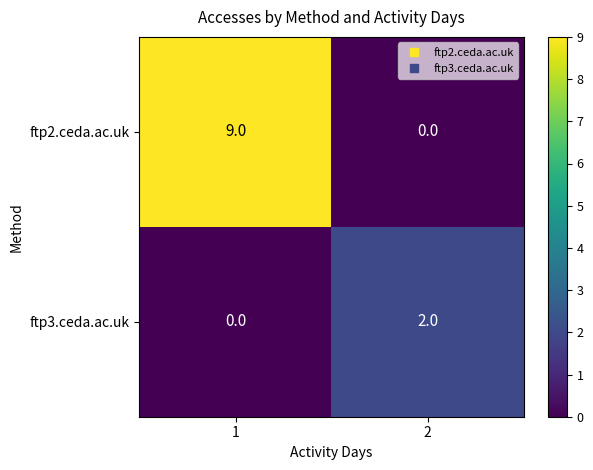

Is the value of ftp3.ceda.ac.uk at 2 greater than the value of ftp2.ceda.ac.uk at 1?

No